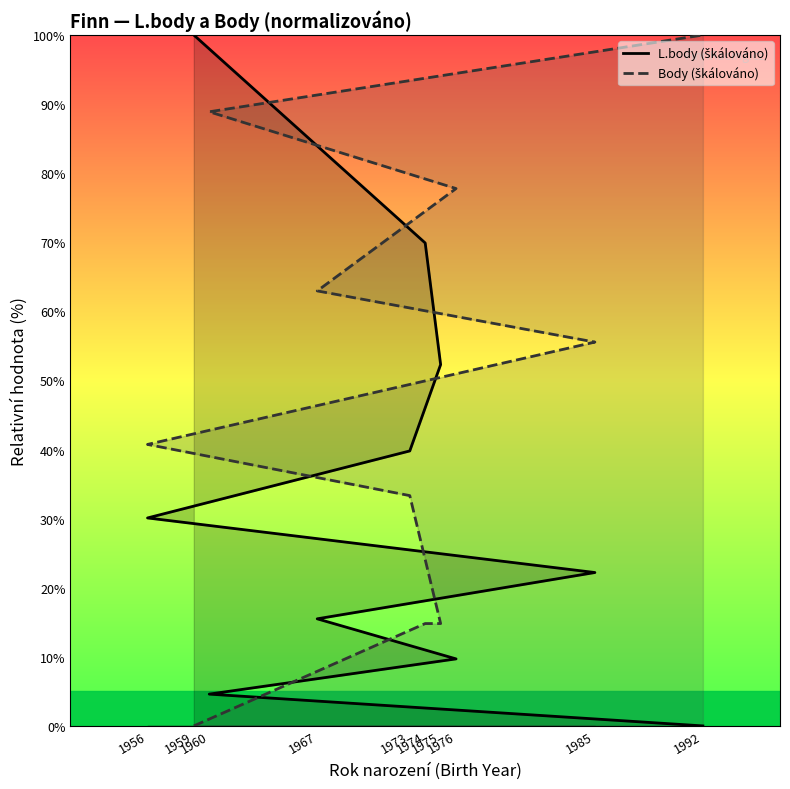

What position from the left is 1992?

10